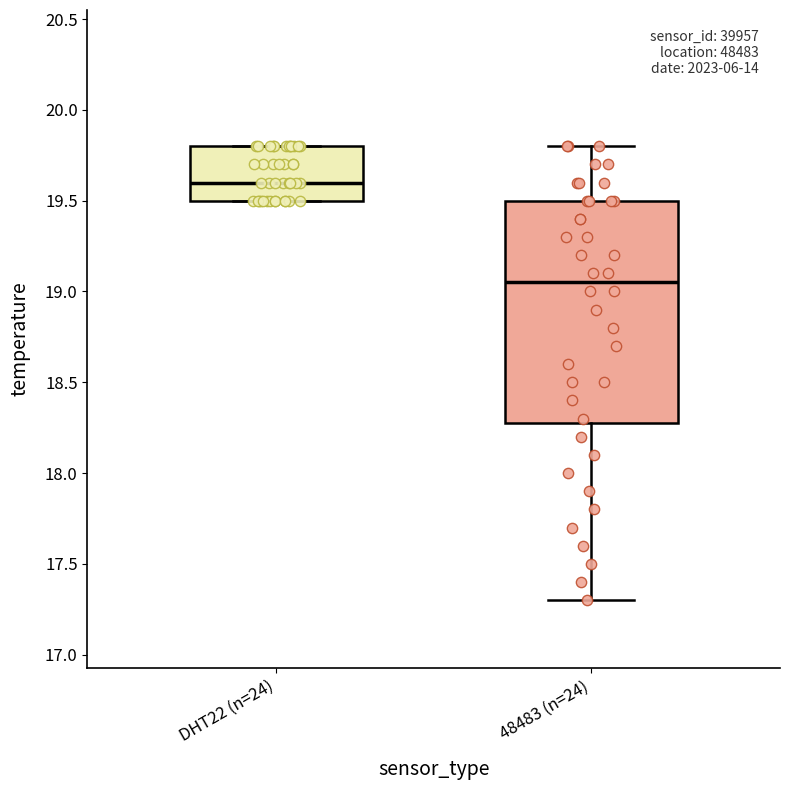

Which box's median line is the highest?

DHT22 (n=24)